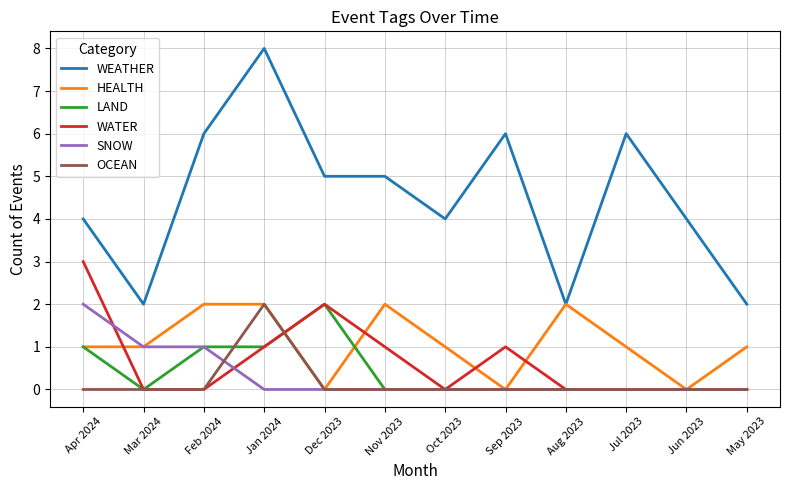

The WEATHER series shows 6 at Feb 2024. True or false?

True